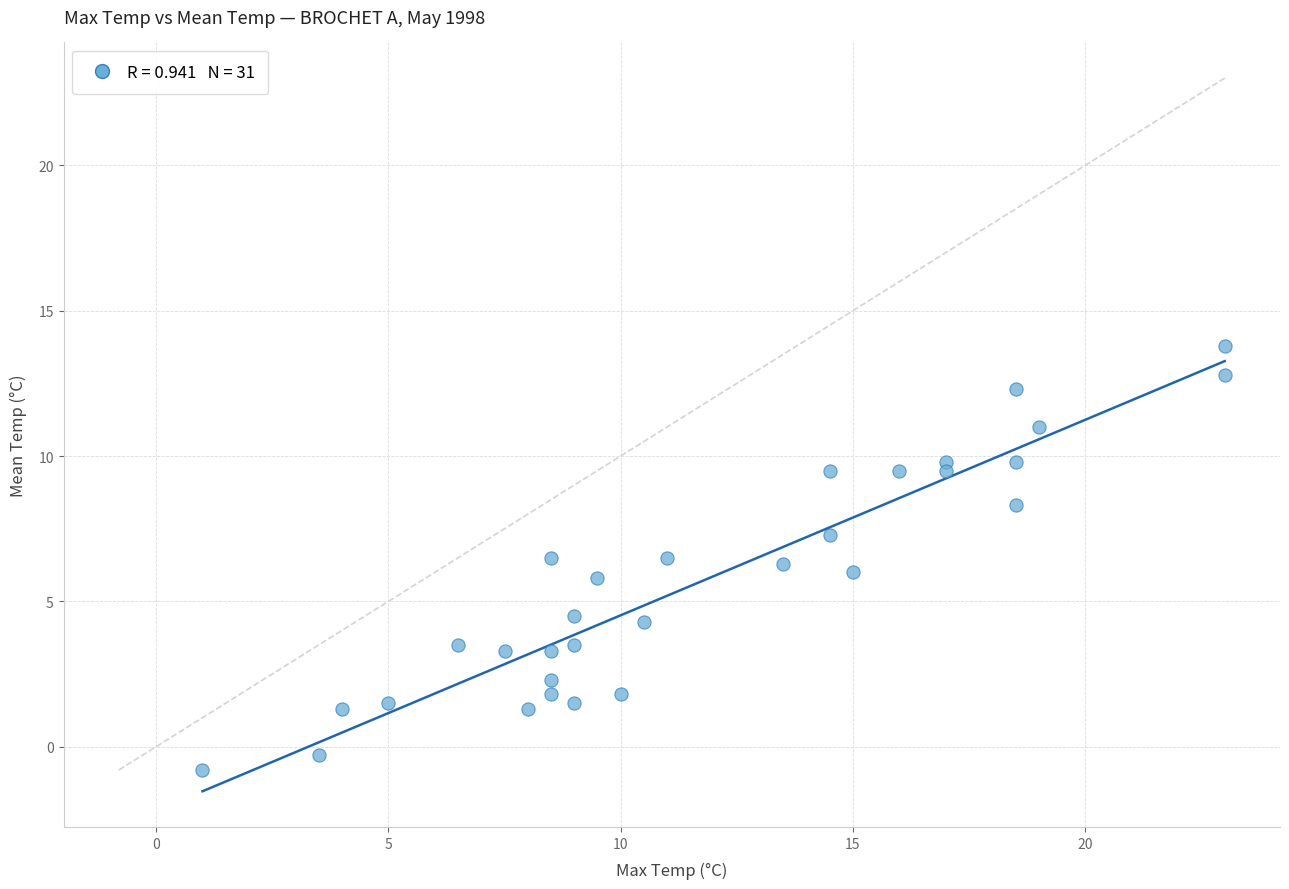

What is the range of X values (max minus min)?

22.0